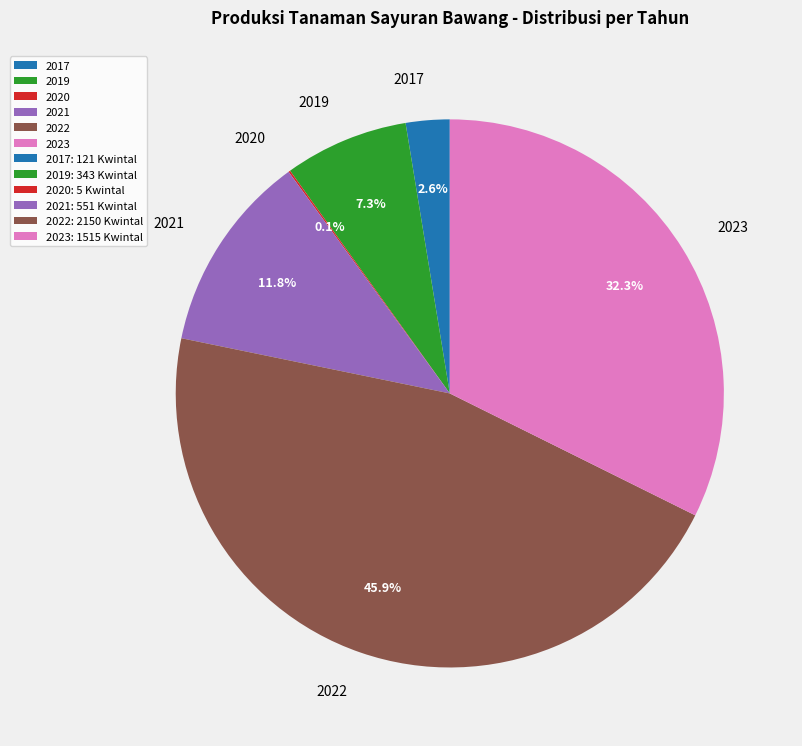

How much of the chart is everything except 2019?

92.7%